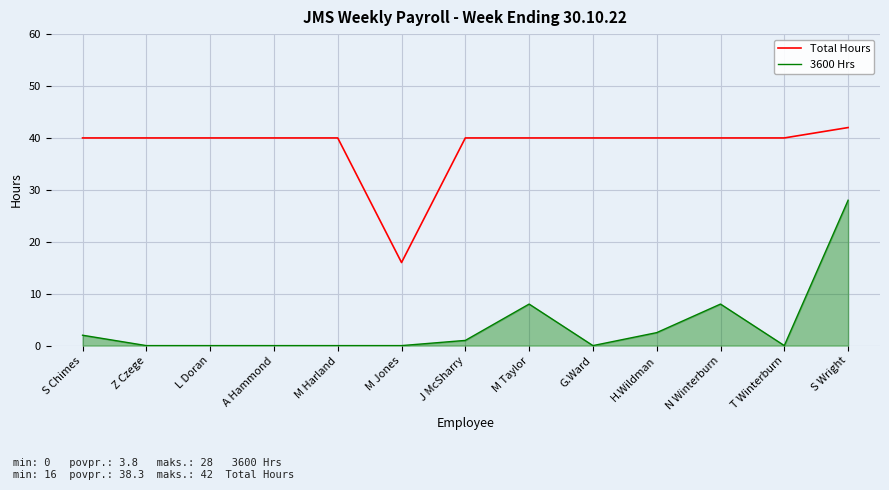

What are all the series names shown in the legend?

Total Hours, 3600 Hrs